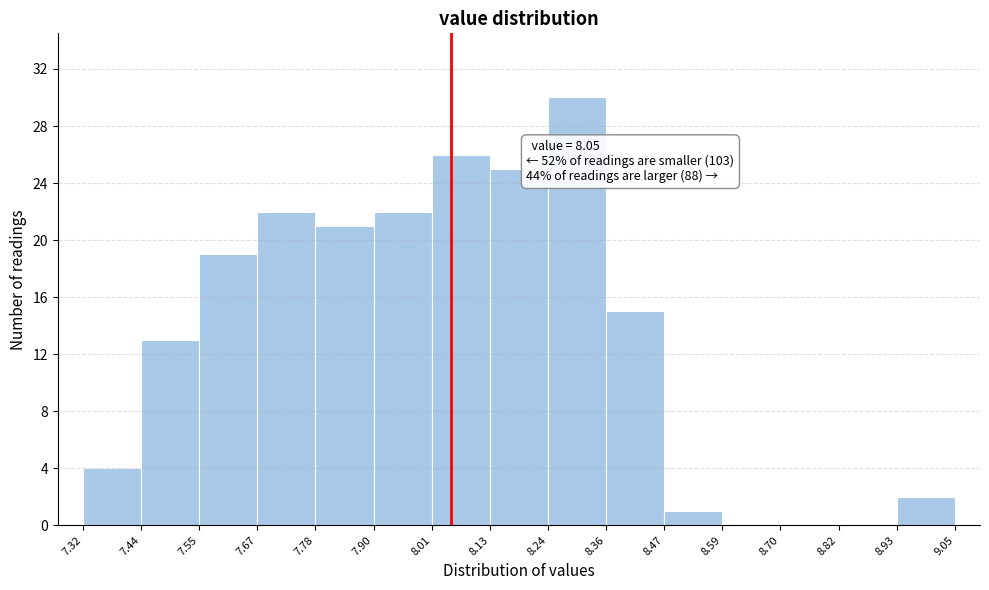

Which range on the x-axis has the tallest bar?

8.24 to 8.36